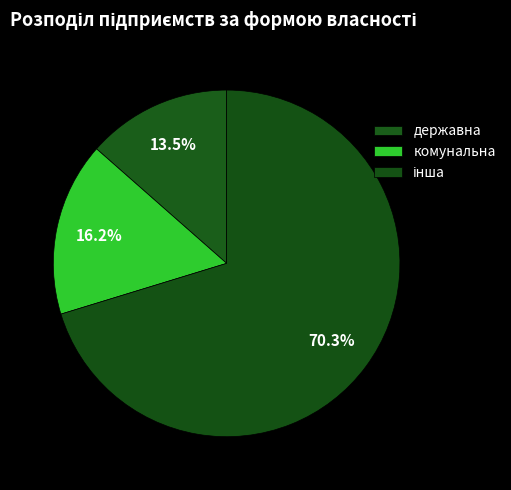

Which category accounts for the majority?

інша